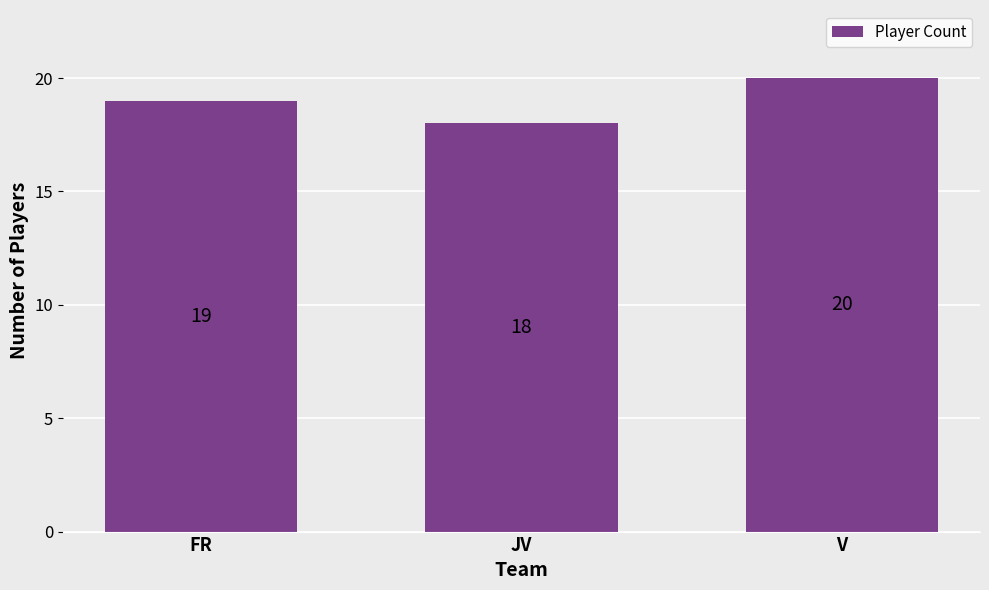

Count the values in the range 18 to 20.

3